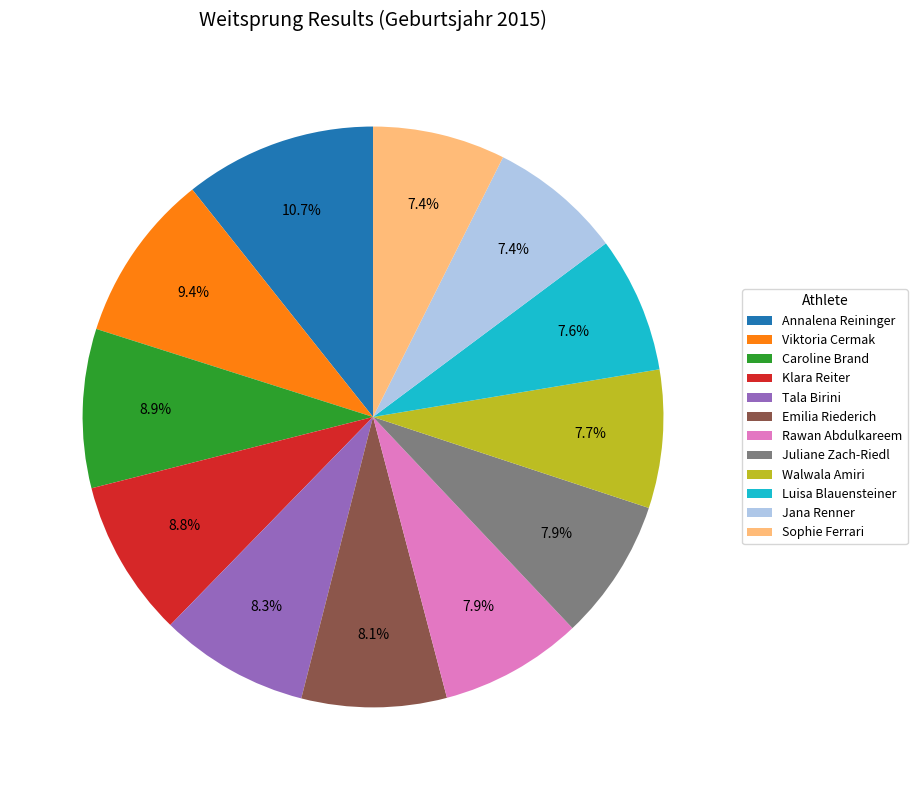

Is it true that Juliane Zach-Riedl is 1% of the pie?

False